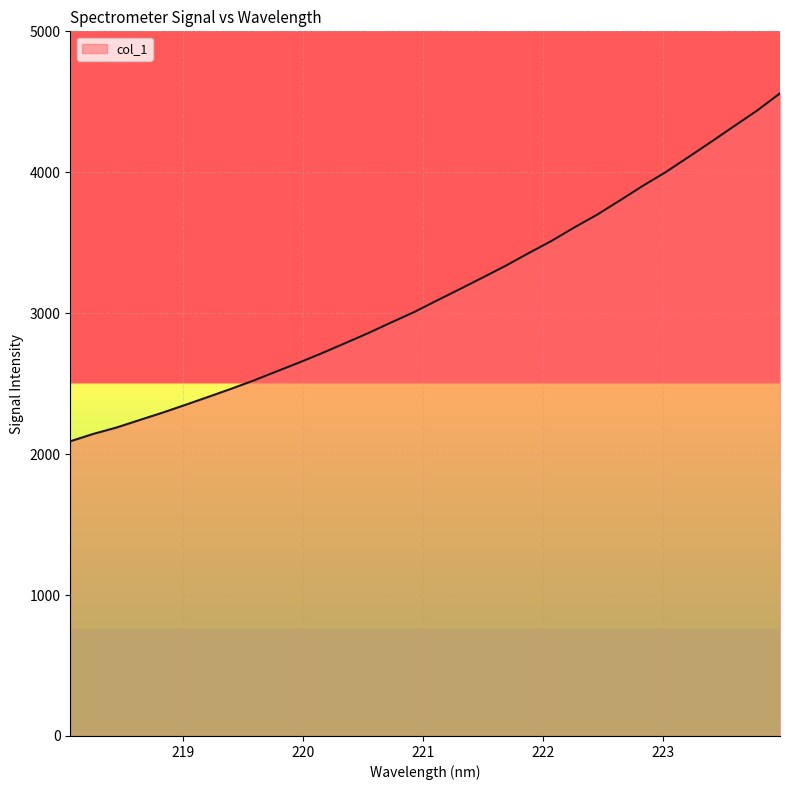

What is the smallest value displayed?

2091.1